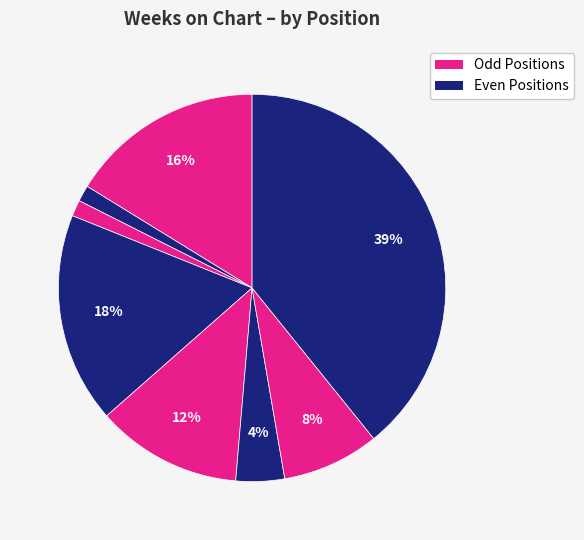

To the nearest percent, what is the average slice percentage?

12%